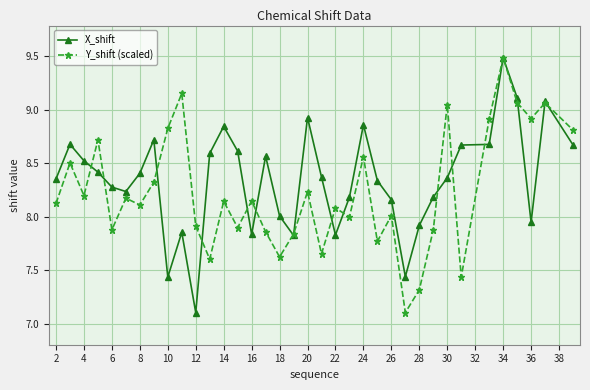

What is the maximum value shown in the chart?

9.5